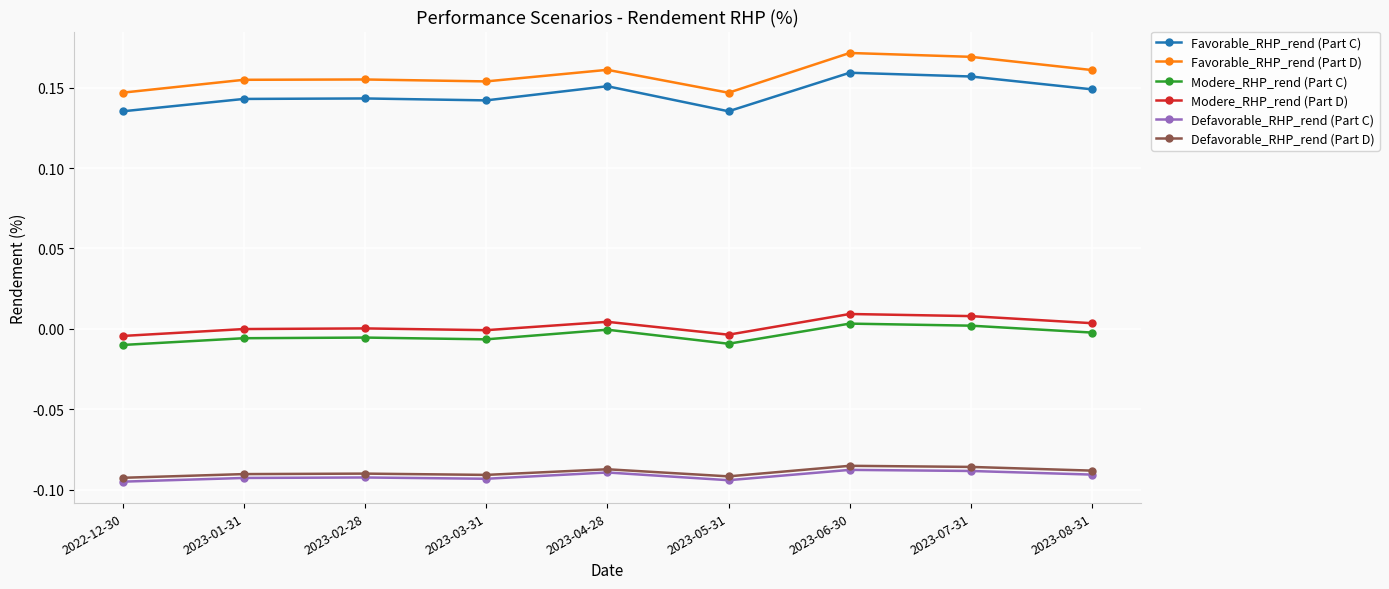

What position from the right is 2022-12-30?

9